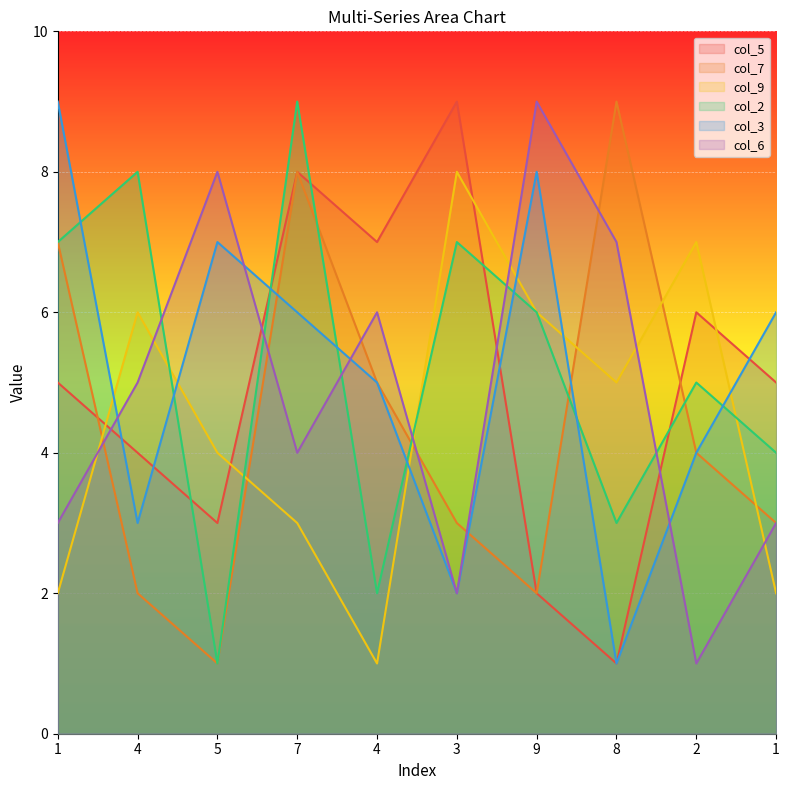

What value does the col_9 series have at 1?

2